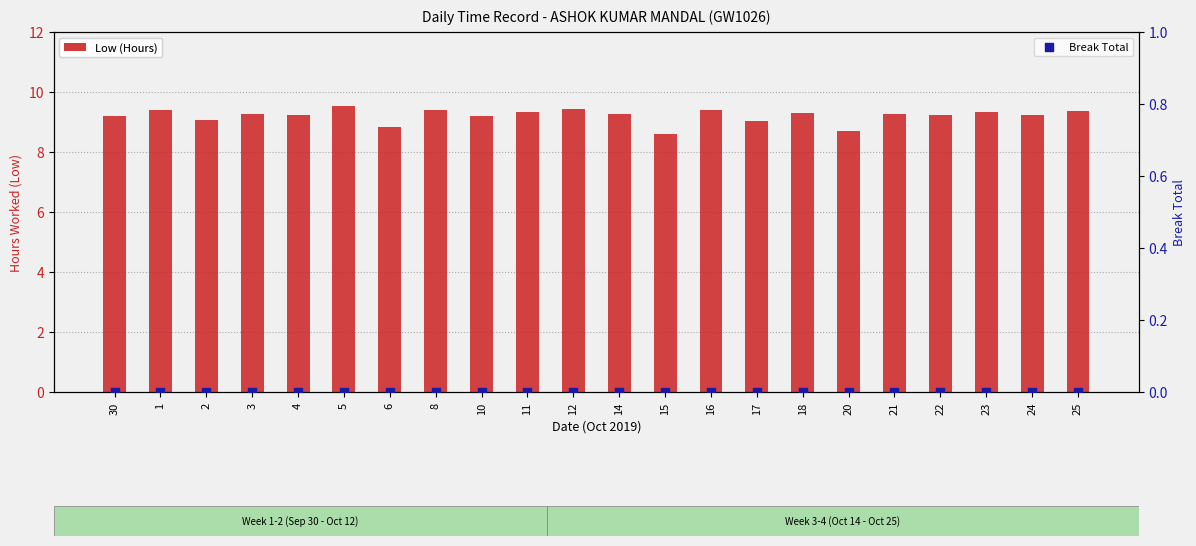

At which category is the sum across all series the highest?

5